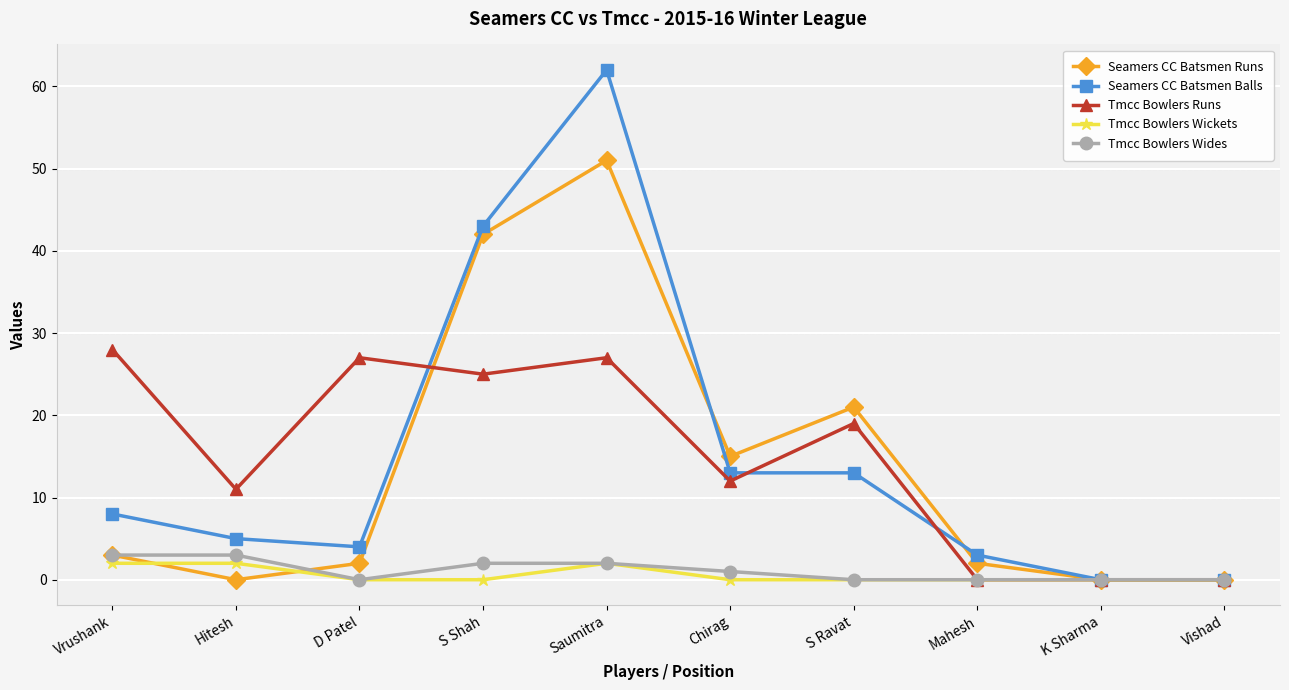

What is the maximum value shown in the chart?

62